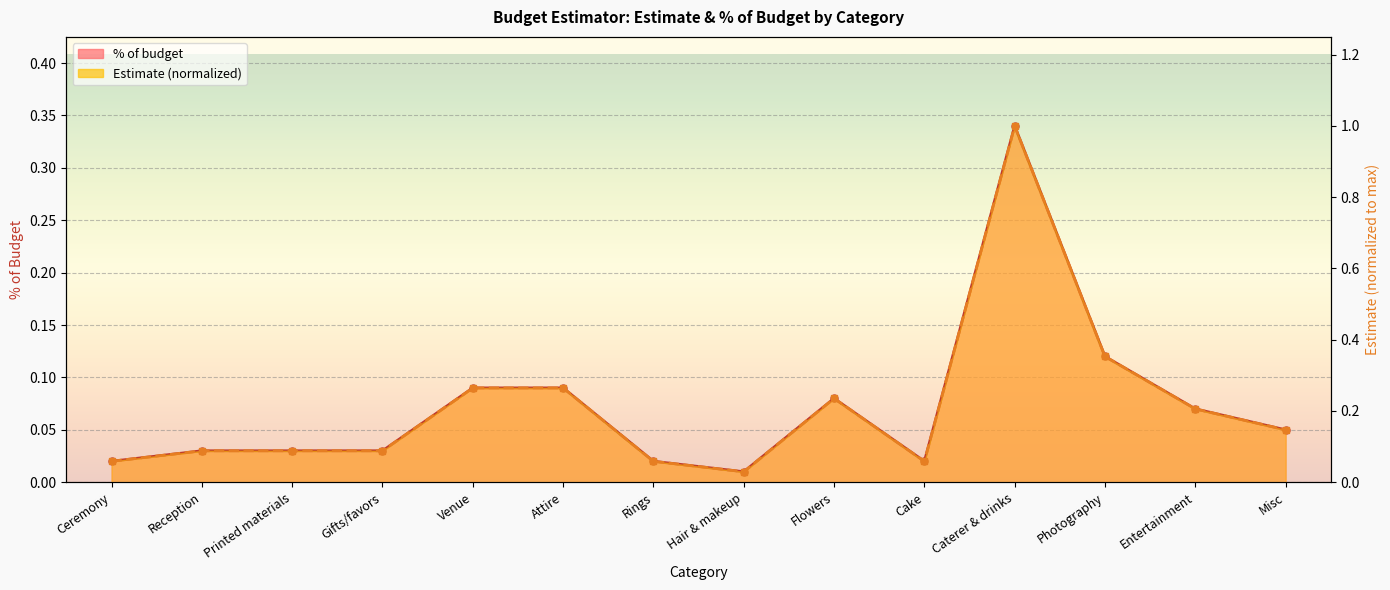

What is the label of the 13th point from the right?

Reception